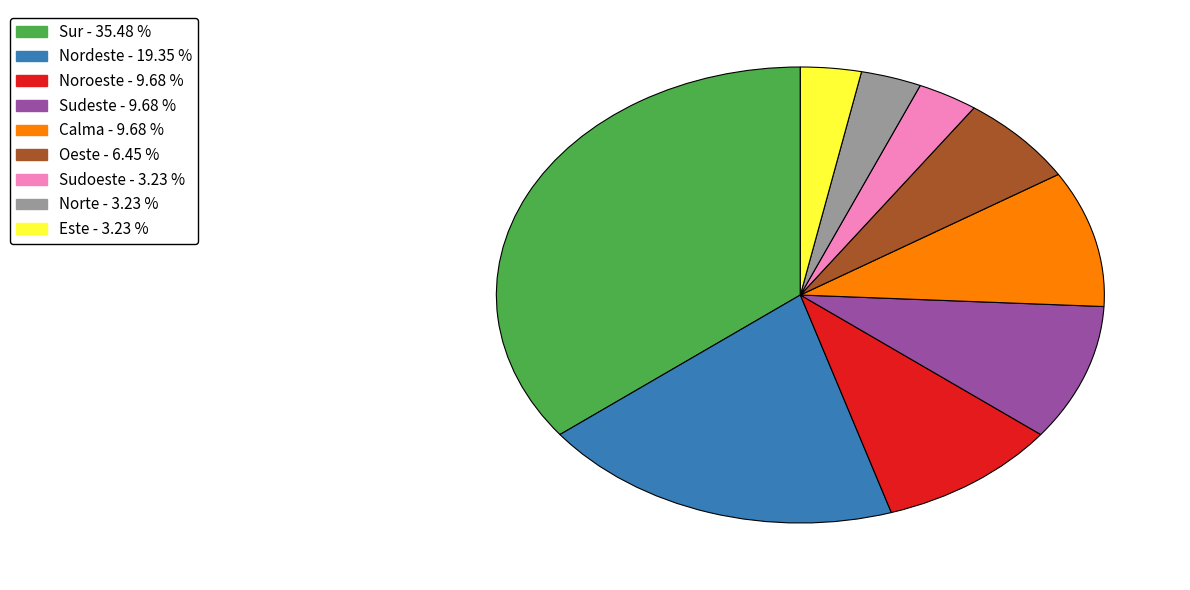

How many segments does this pie chart have?

9